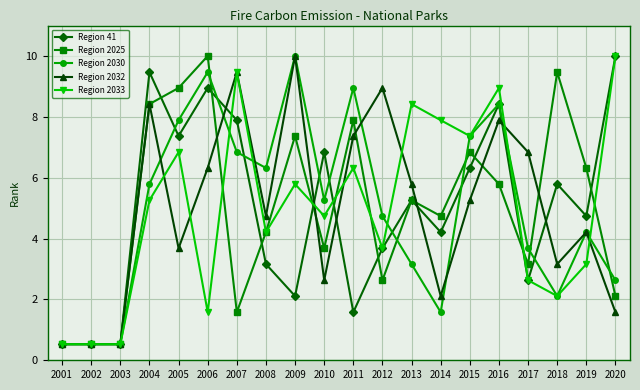

What value does the Region 2030 series have at 2012?

4.7